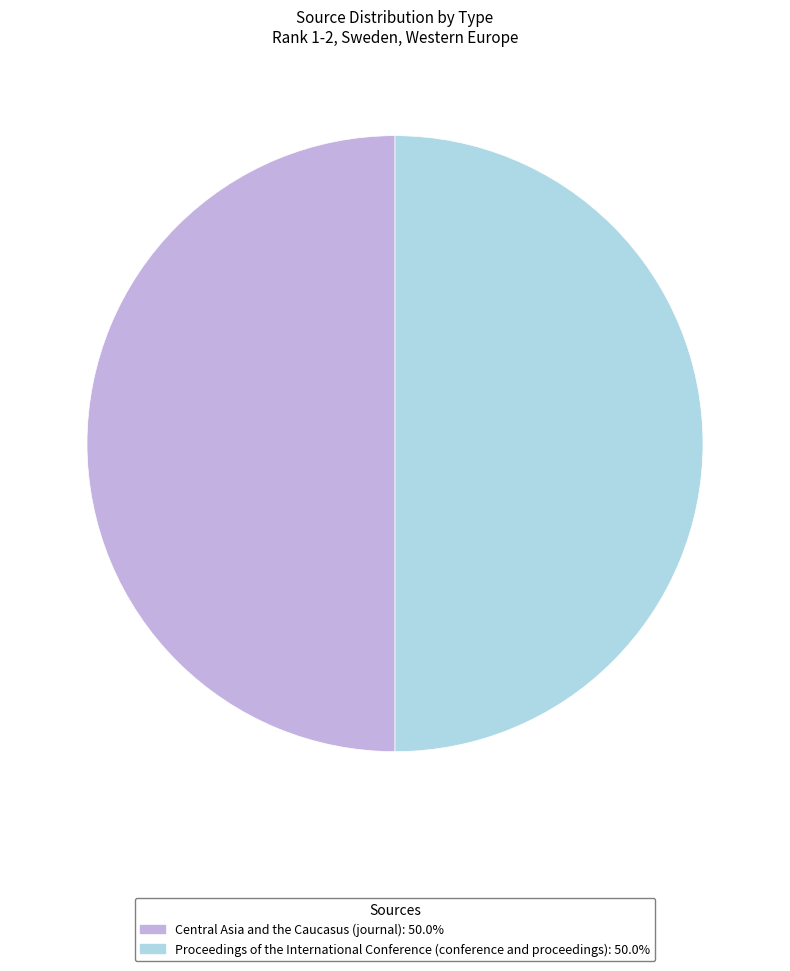

What is the ratio of the value at Proceedings of the International Conference (conference and proceedings) to the value at Central Asia and the Caucasus (journal)?

1.0